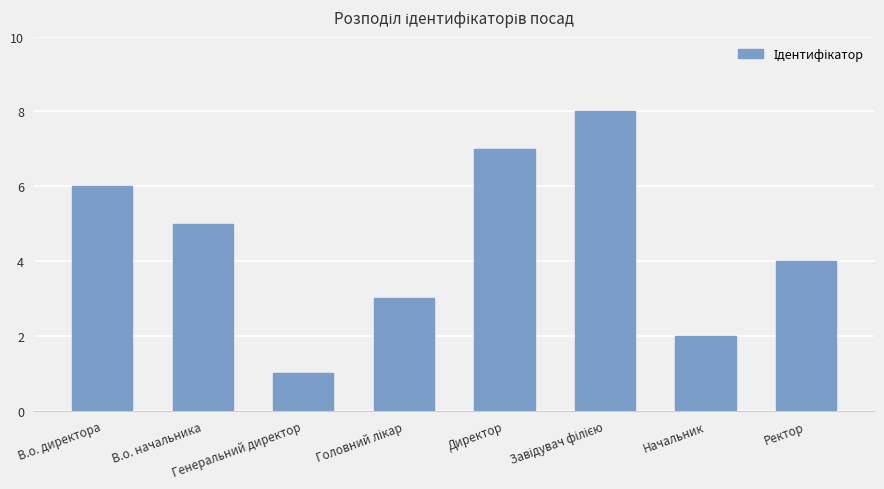

What is the value of the 8th bar from the left?

4